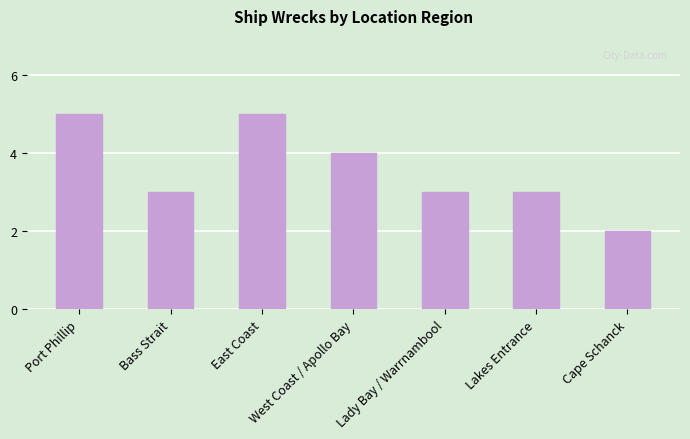

What is the average value?

4